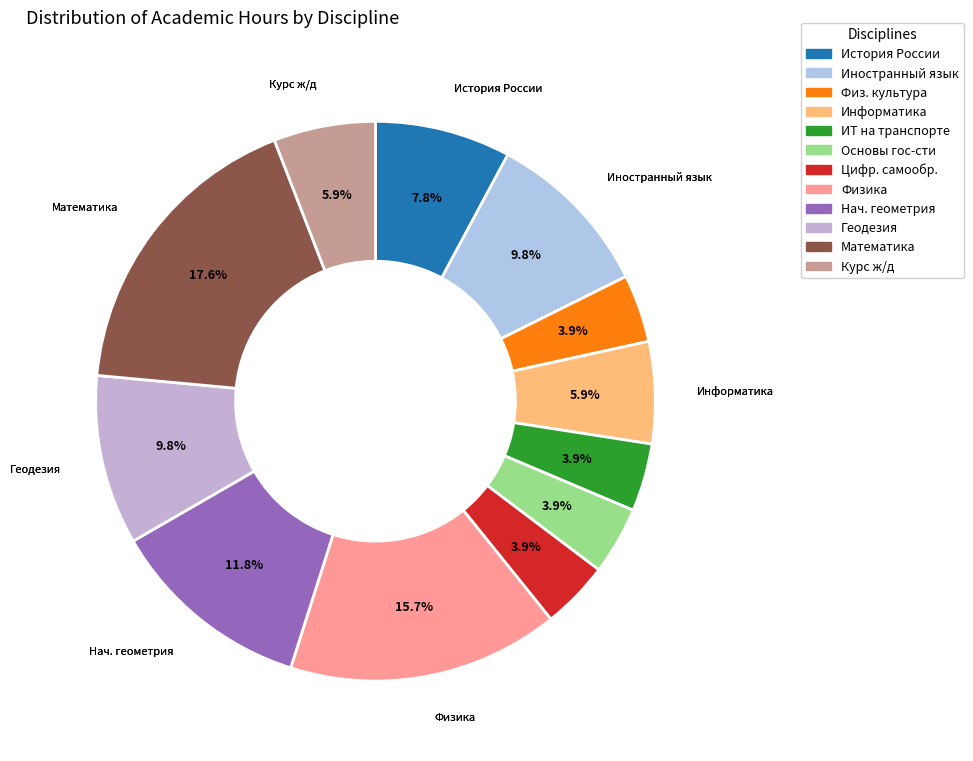

How many slices are in this pie chart?

12